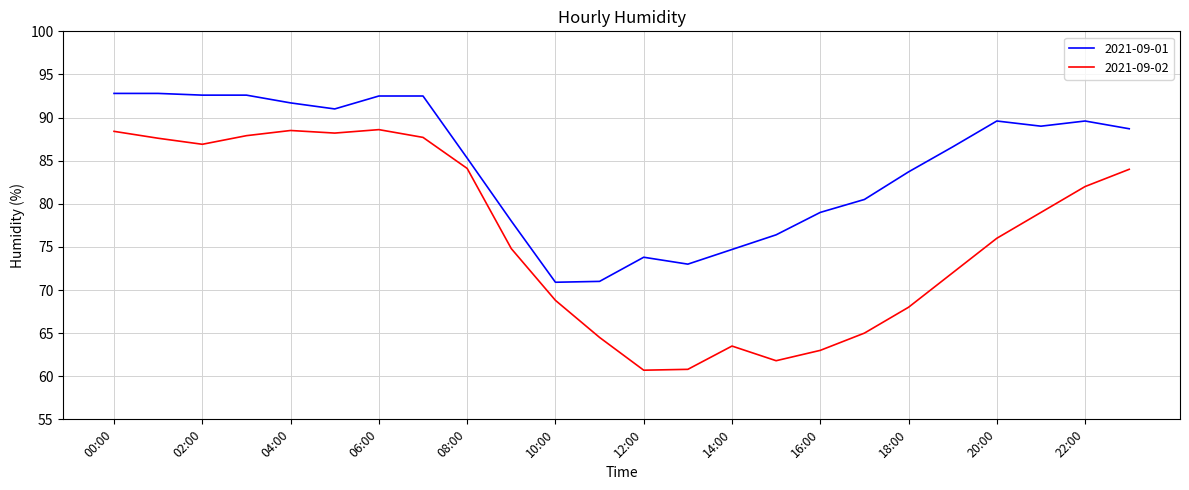

Which series has the largest total across all categories?

2021-09-01